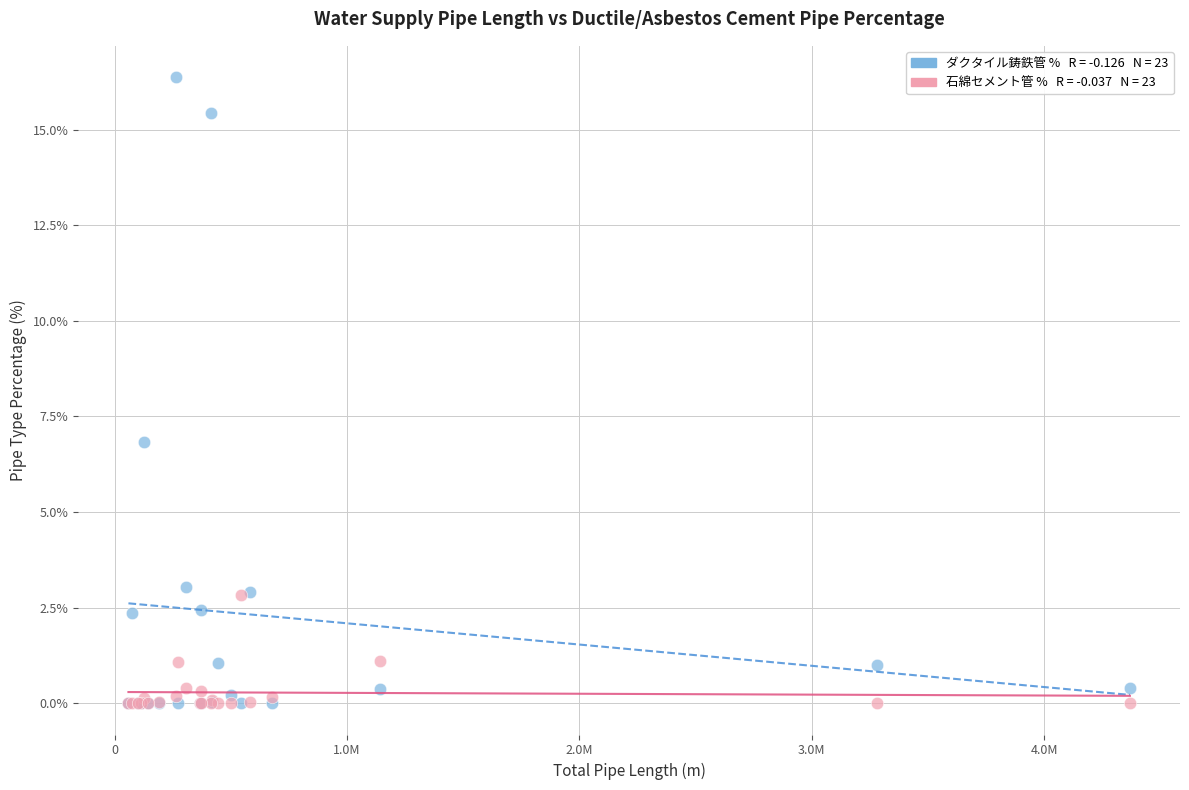

Across all series, what Y value is closest to 8?

6.8